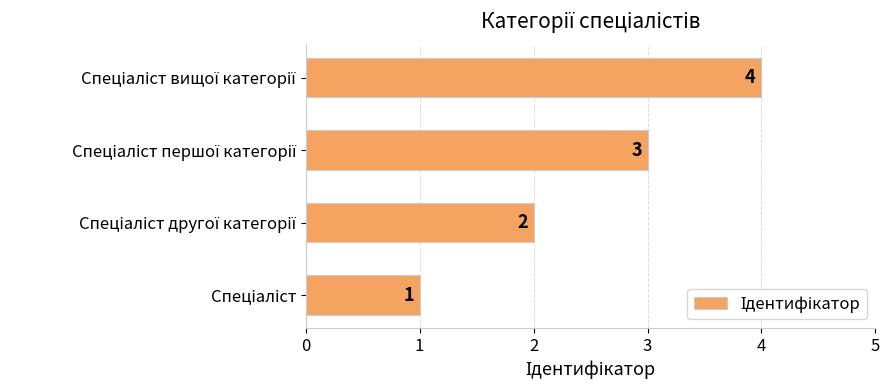

What is the greatest value displayed?

4